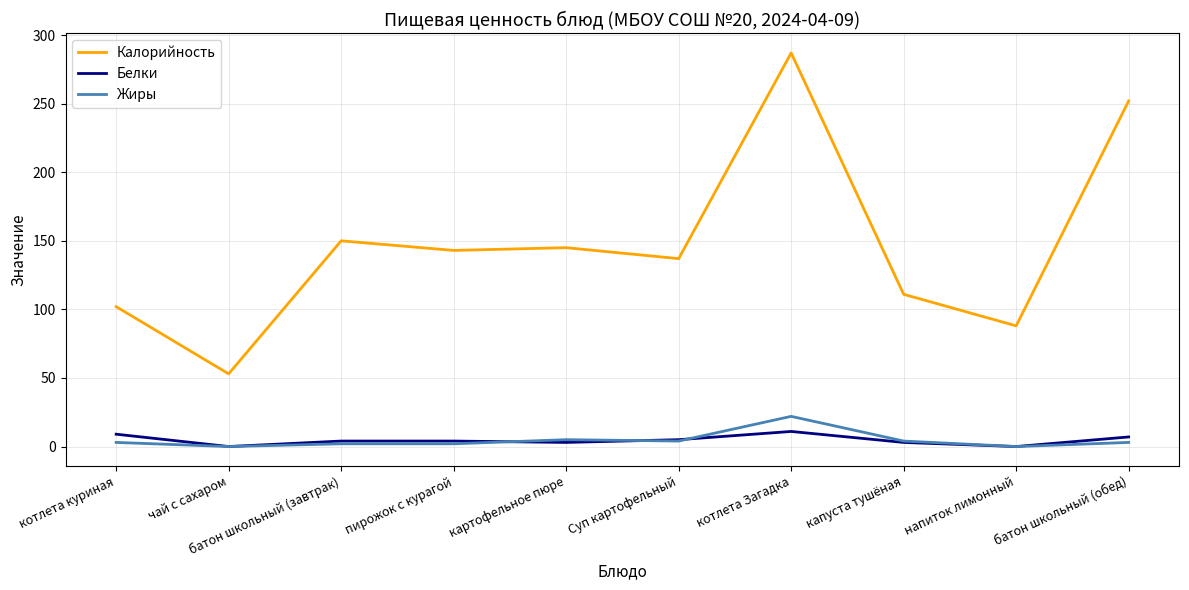

True or false: Жиры and Калорийность intersect in this chart.

False